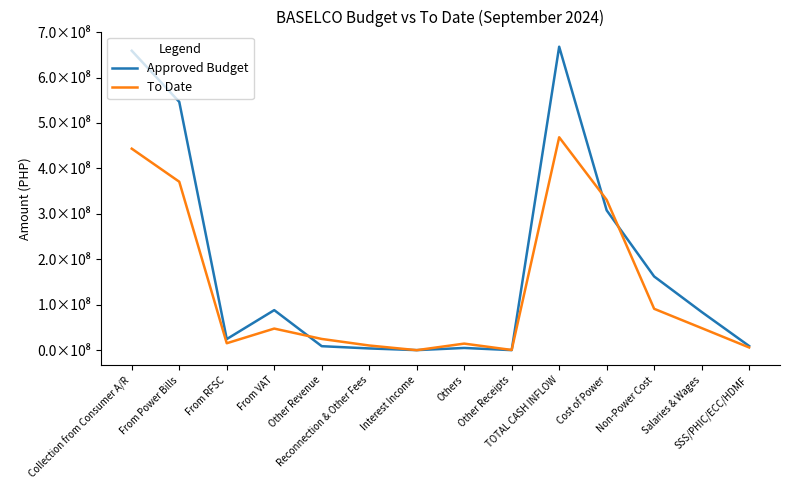

What are all the series names shown in the legend?

Approved Budget, To Date